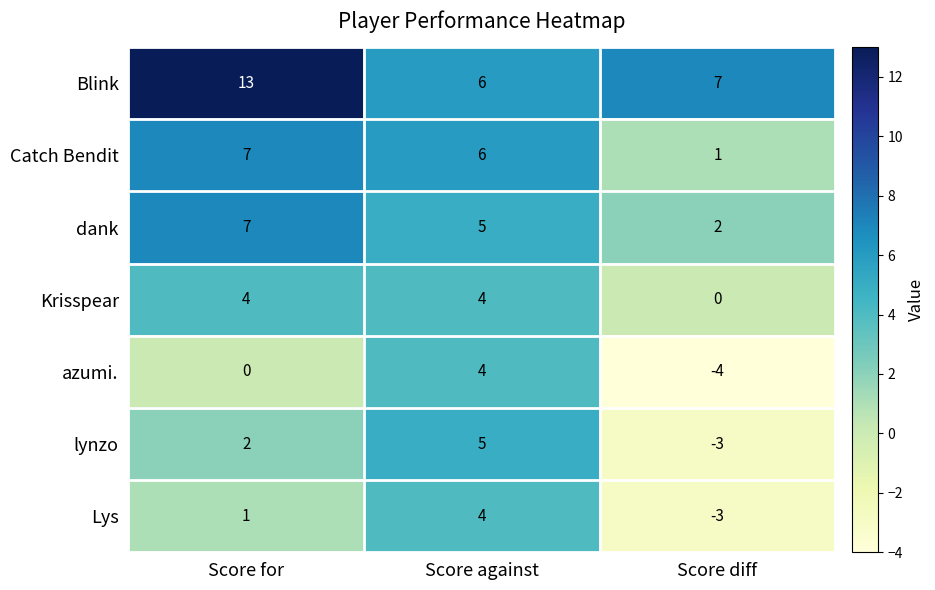

What is the sum of the dank values at Score diff and Score for?

9